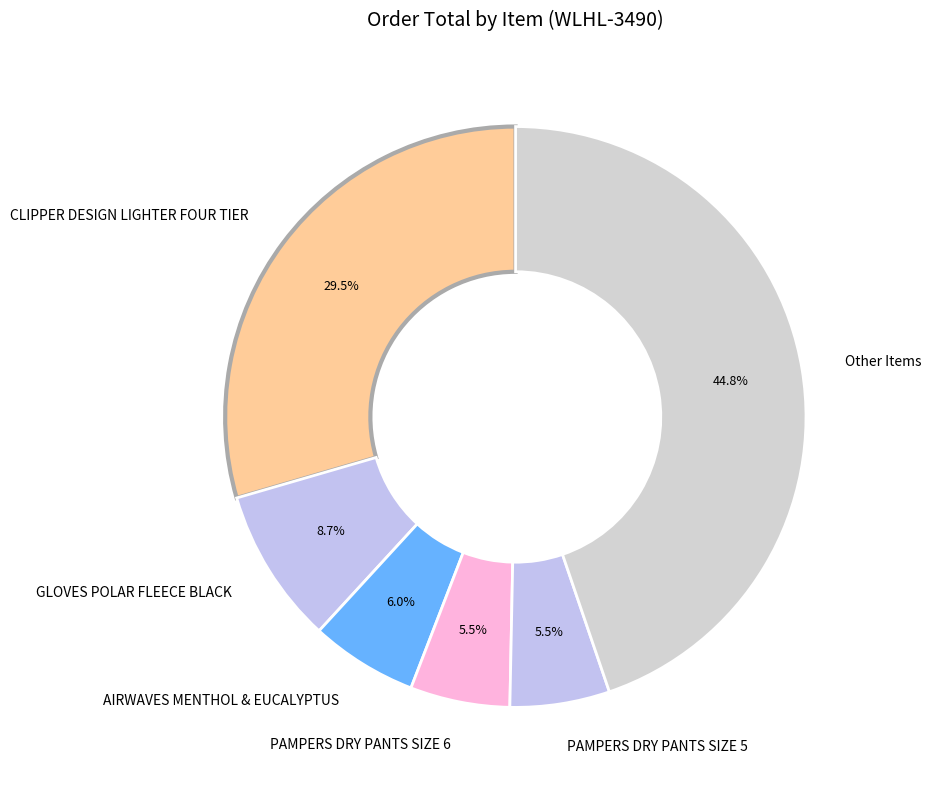

Is the sum of PAMPERS DRY PANTS SIZE 6 and CLIPPER DESIGN LIGHTER FOUR TIER greater than half?

No